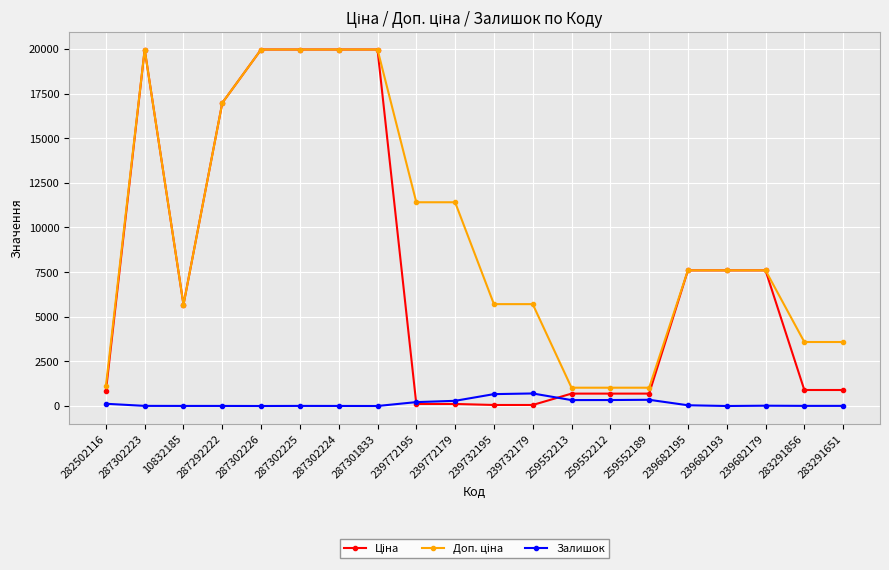

At how many categories does at least one series exceed 17264?

5